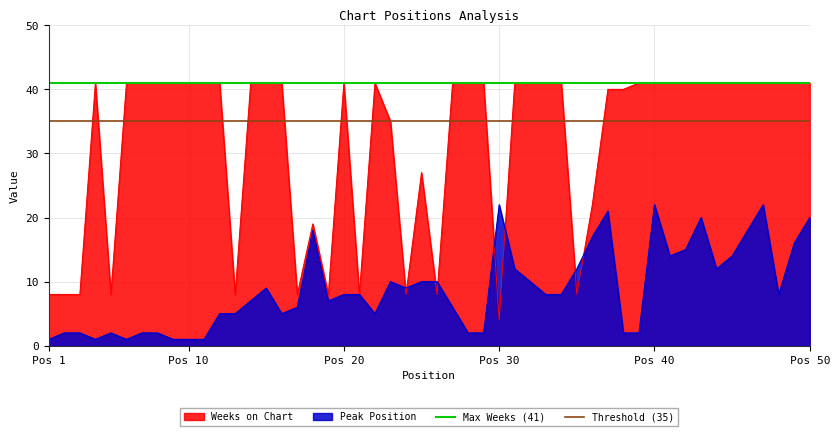

What is the highest value of the Weeks on Chart series?

41